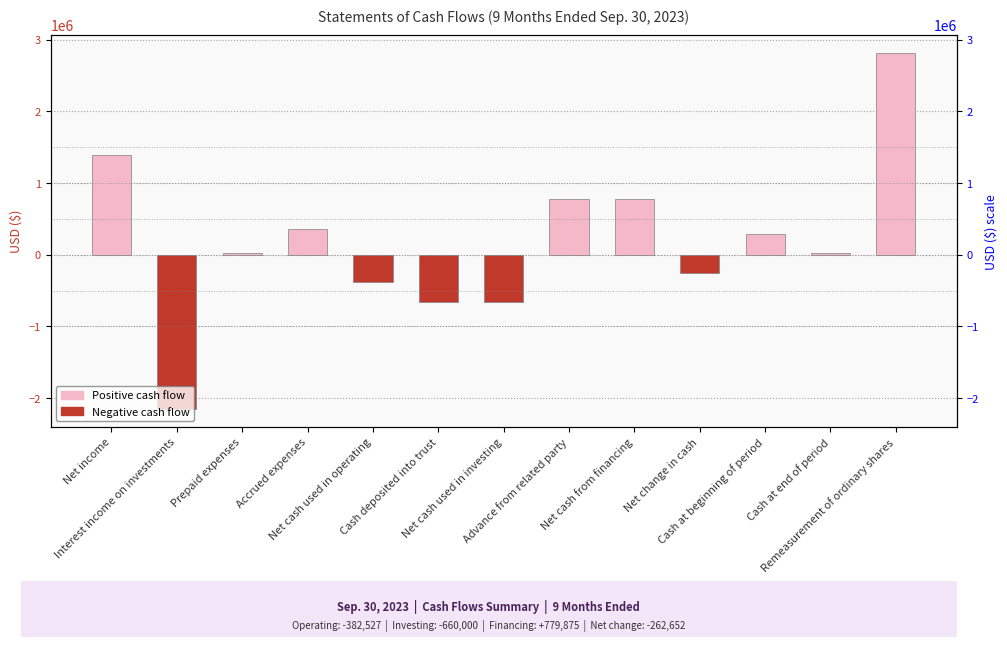

What is the minimum value shown in the chart?

-2154895